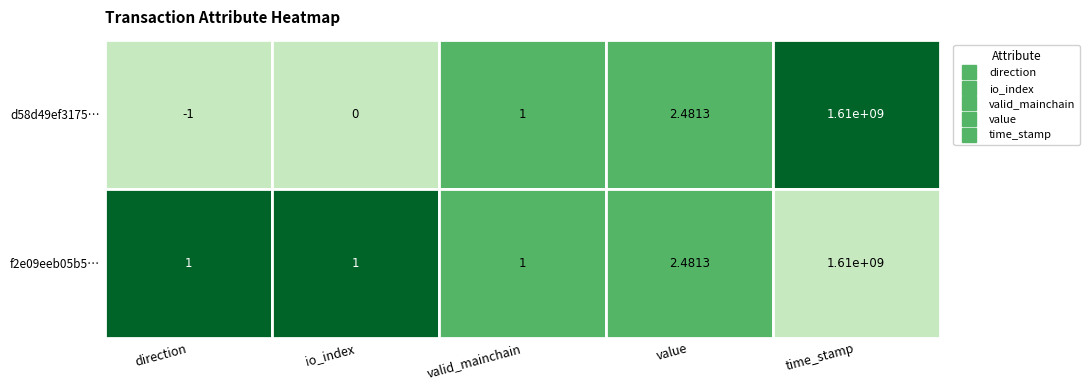

Which category has the lowest value in the d58d49ef3175… series?

direction